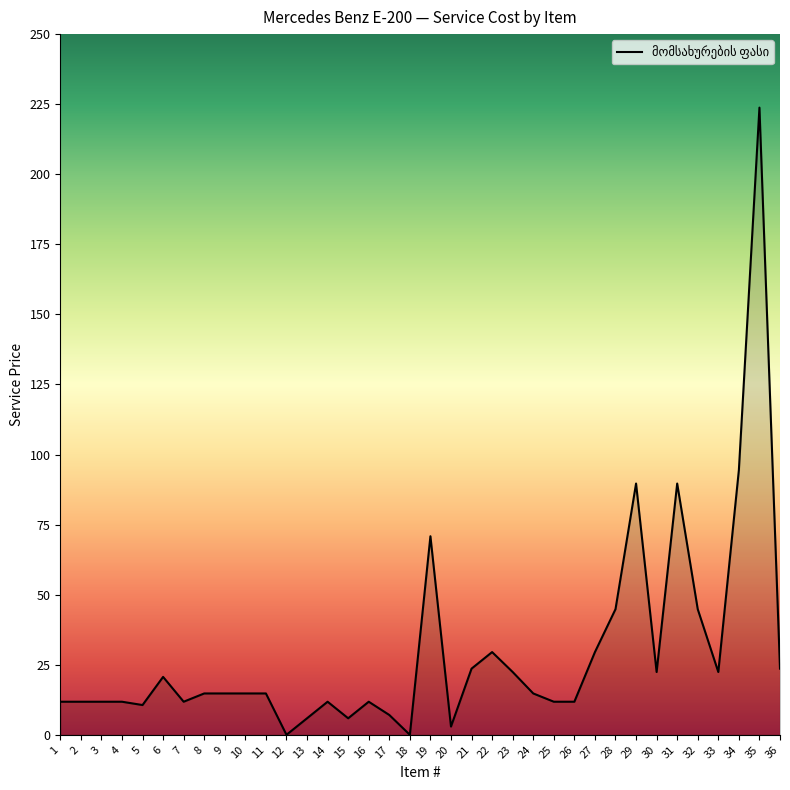

What is the difference between the values at 27 and 19?

41.3